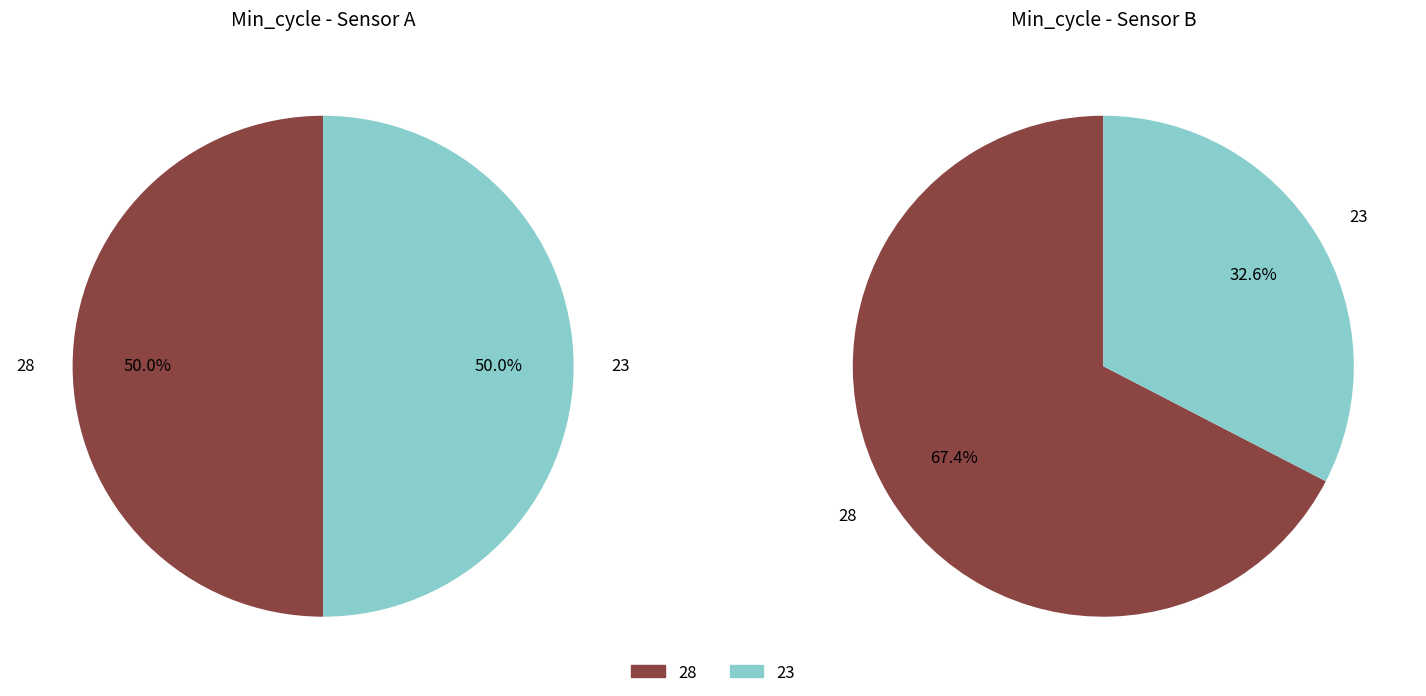

What percentage do 28 and 23 together represent?

100.0%